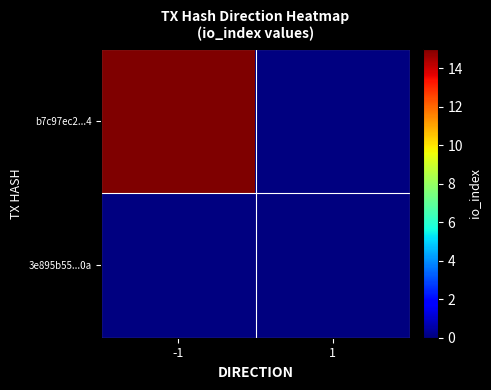

The value of b7c97ec2...4 at -1 is 15.0. True or false?

True